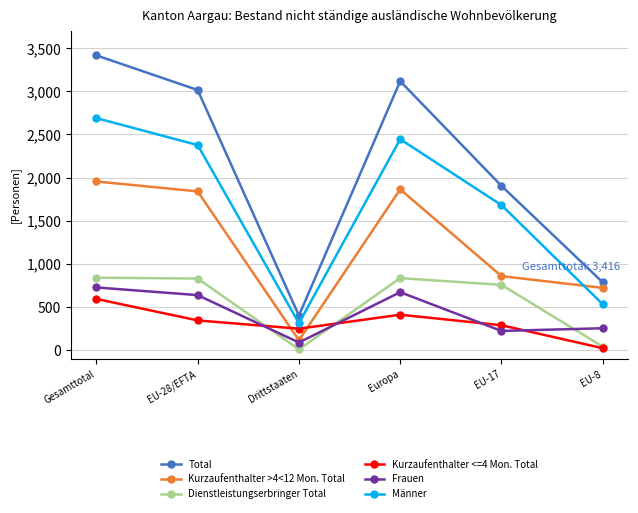

The Frauen series shows 89 at Drittstaaten. True or false?

True